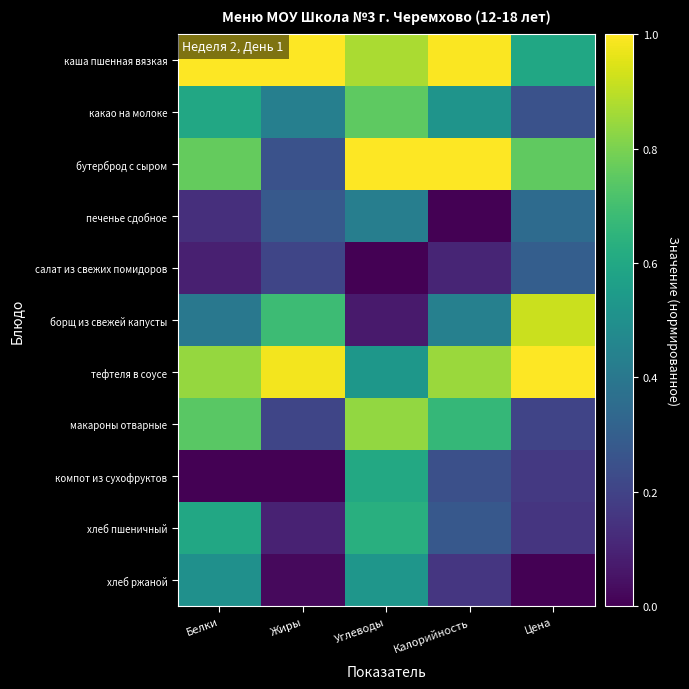

At how many categories does at least one series exceed 0?

5